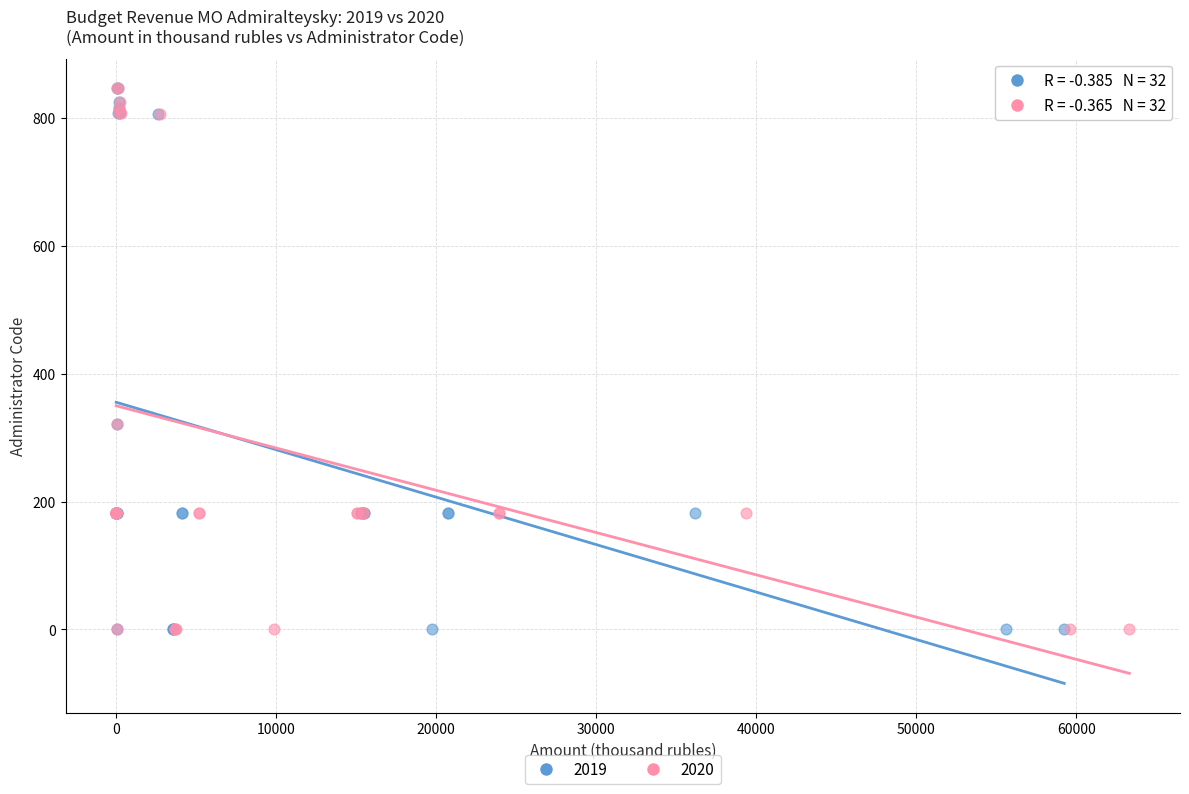

What are all the series names shown in the legend?

2019, 2020